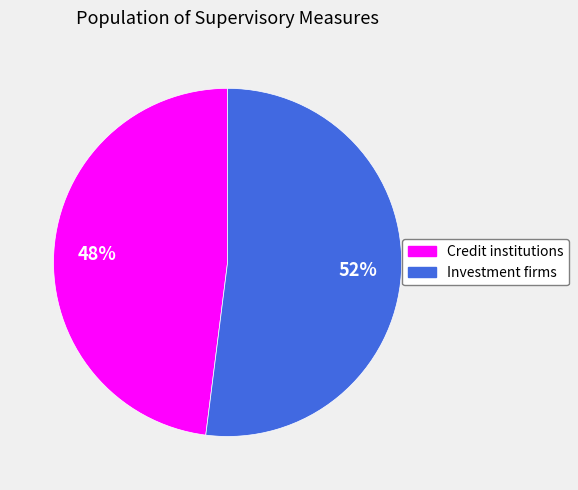

Which has a higher value, Investment firms or Credit institutions?

Investment firms